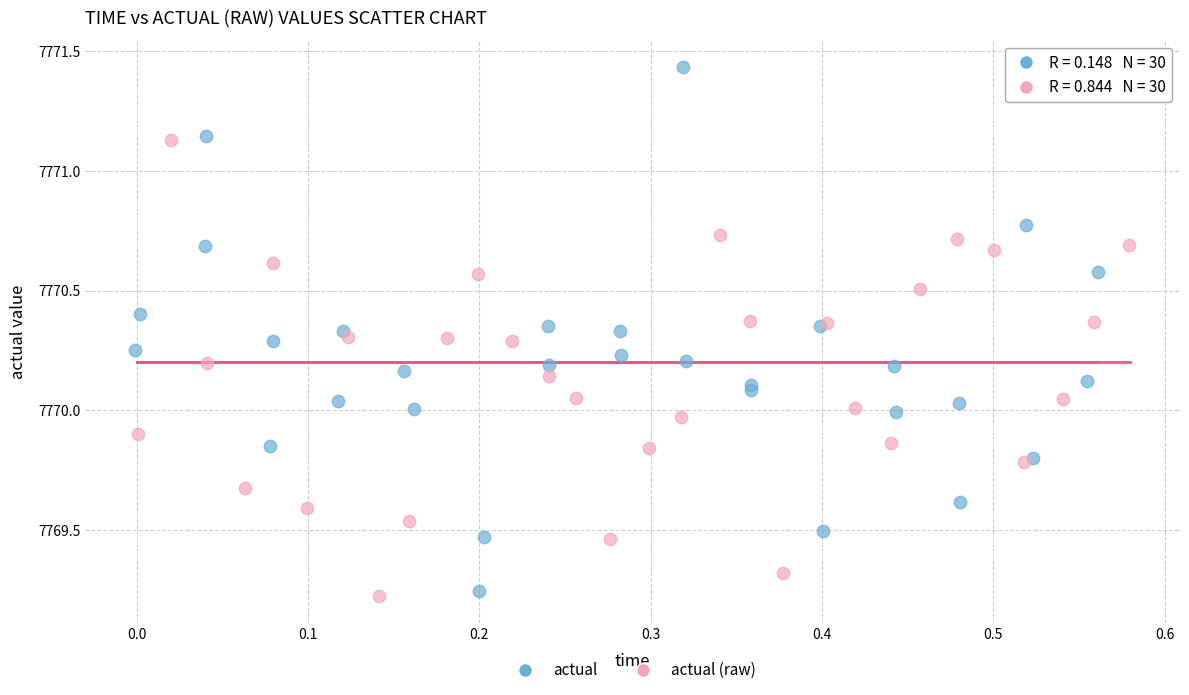

Which series contains the lowest Y value?

actual (raw)